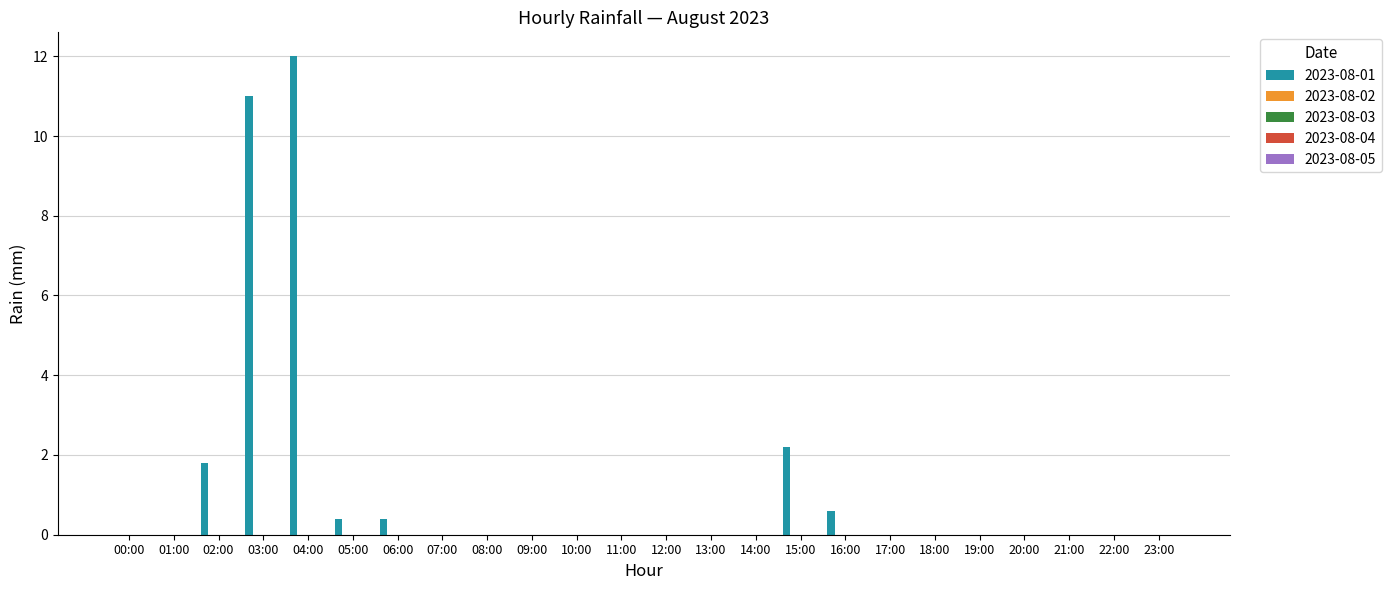

How many distinct data groups are displayed?

1